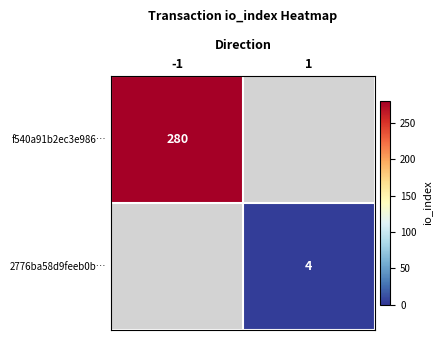

Is it true that 2776ba58d9feeb0b… equals 4 at 1?

True